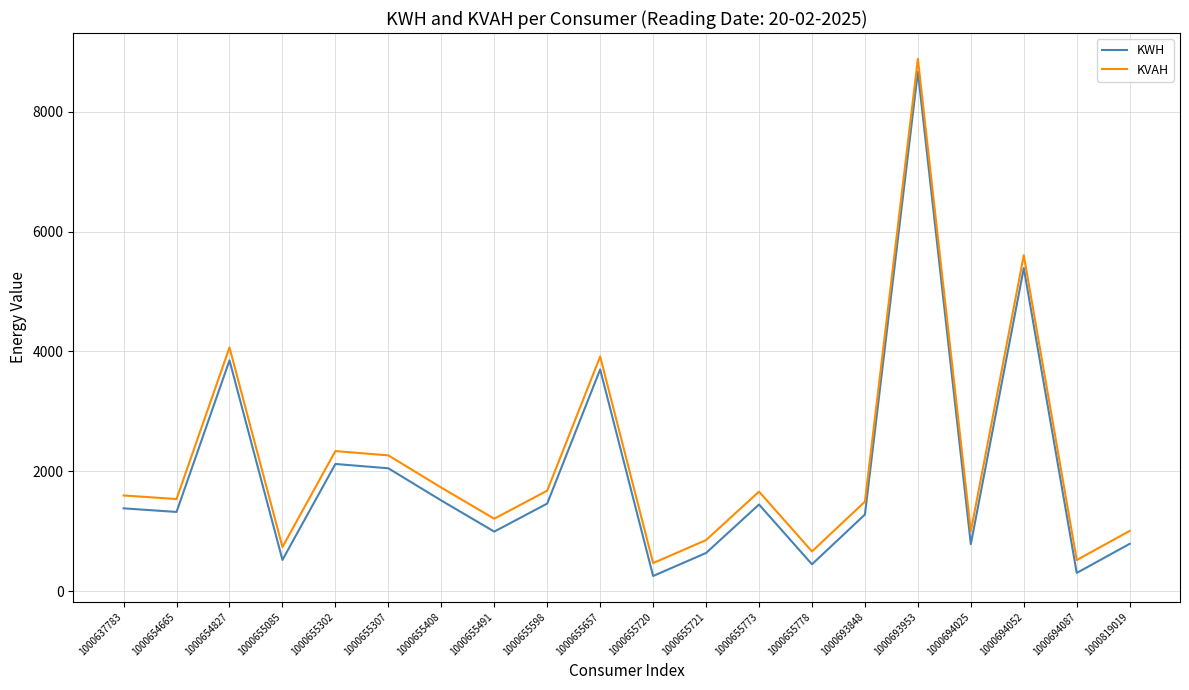

Which category has the highest value in the KWH series?

1000693953